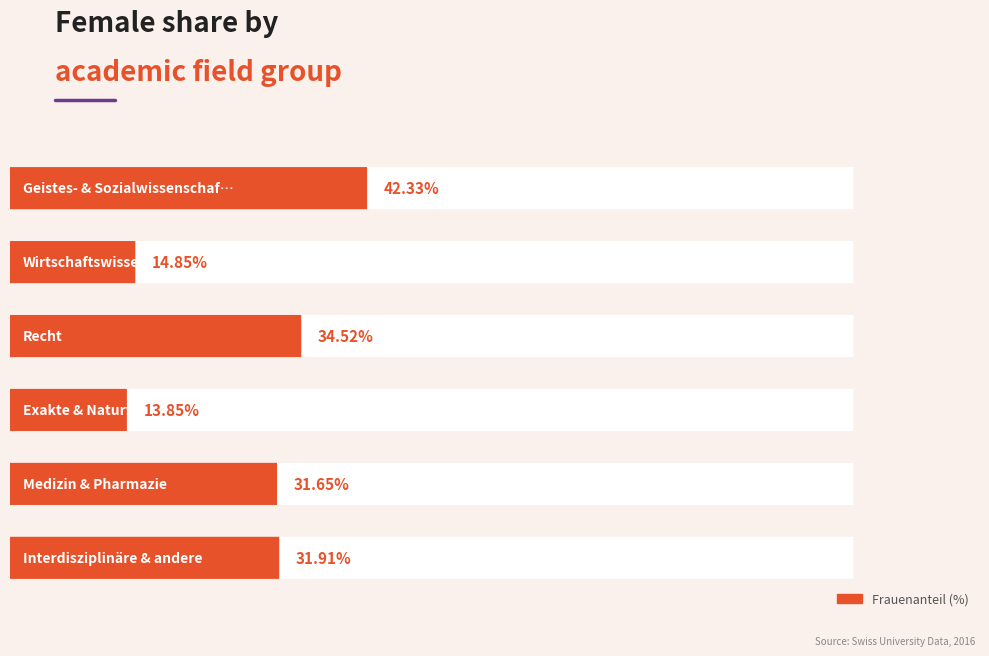

What is the difference between the maximum and minimum values?

28.5